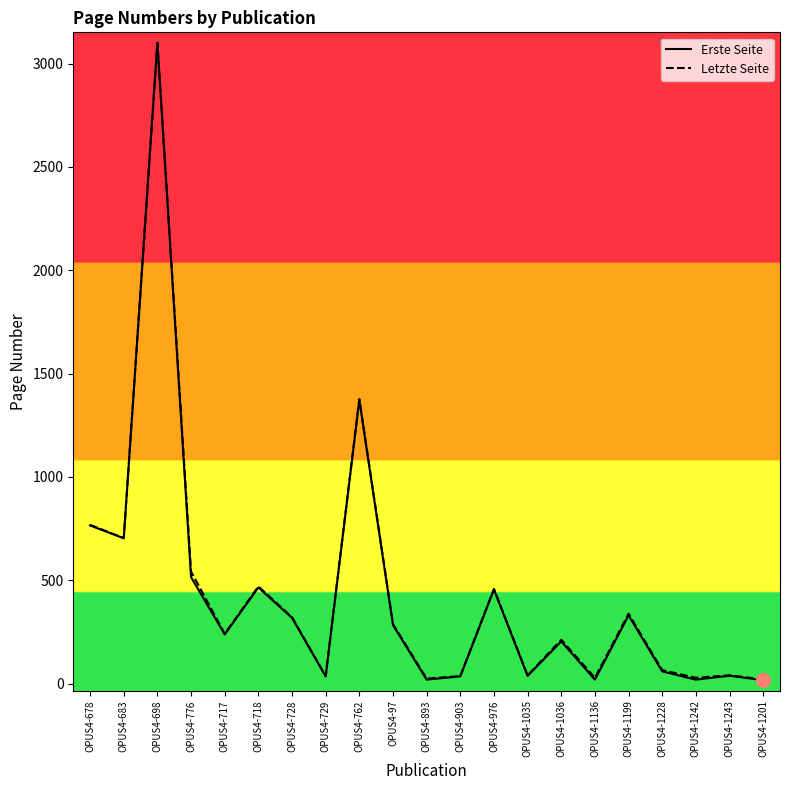

At which label is Letzte Seite closest to 1560?

OPUS4-762